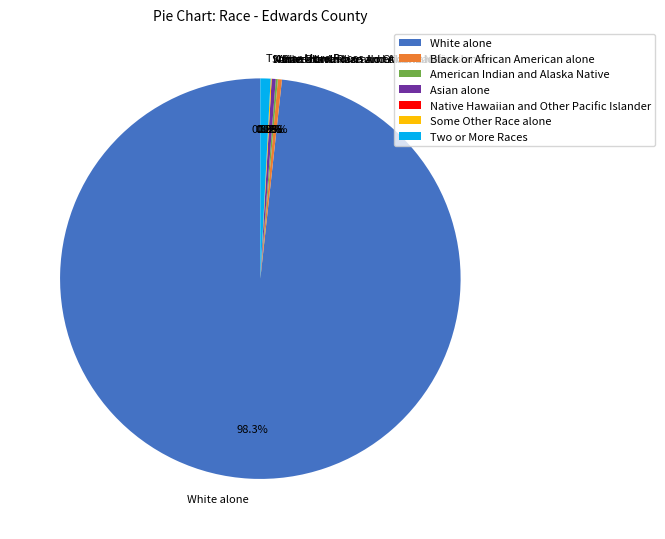

Is the sum of Black or African American alone and Asian alone greater than half?

No